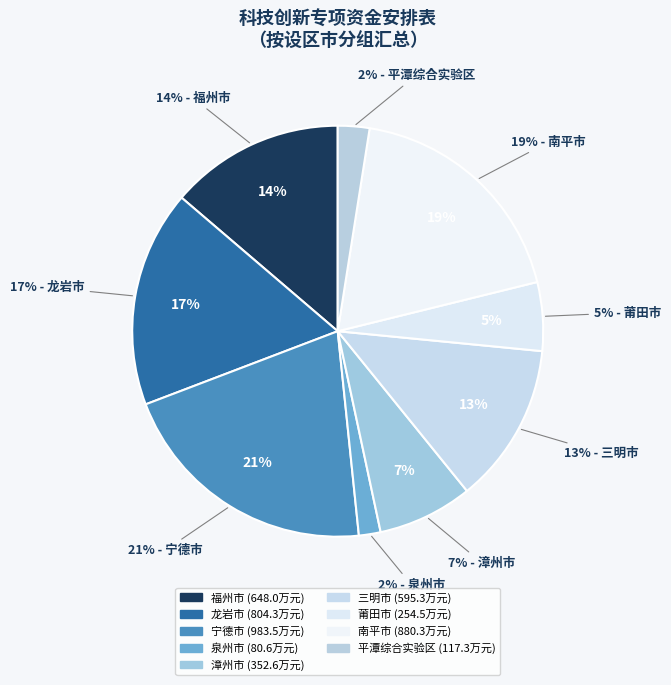

Which slice is the largest?

宁德市